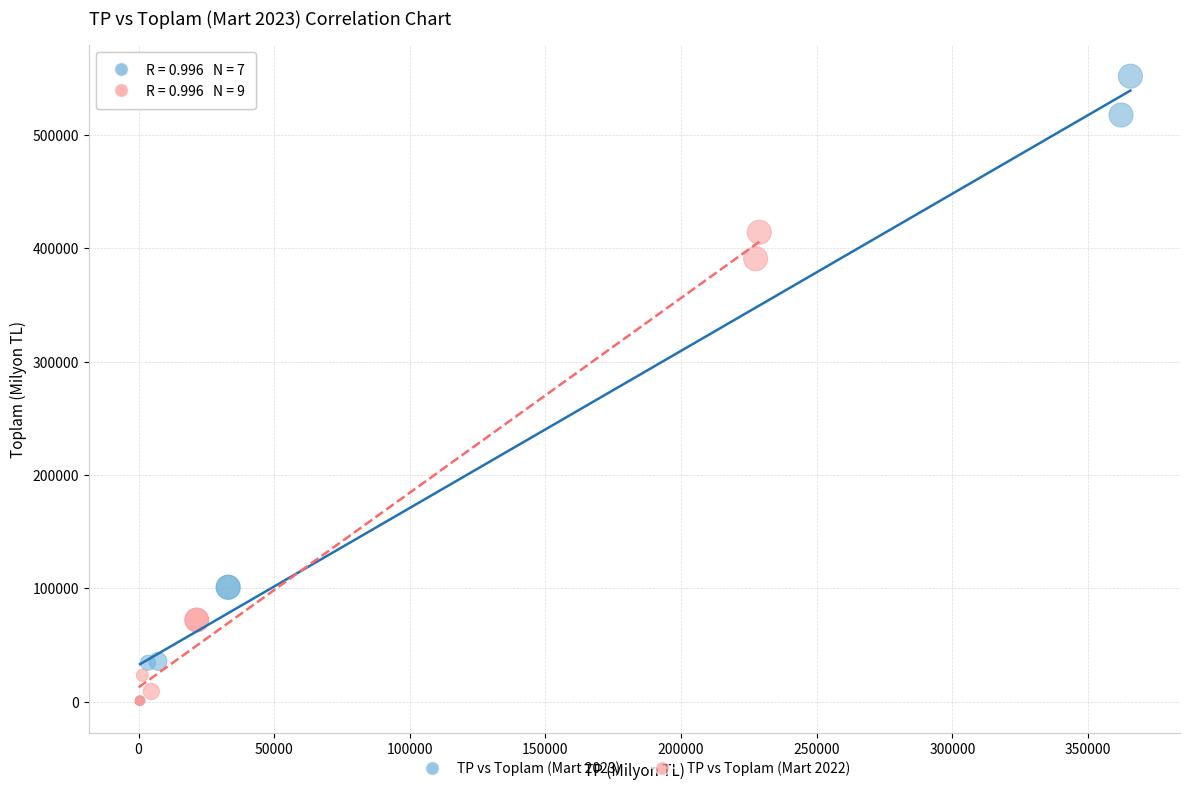

Which series contains the highest Y value?

TP vs Toplam (Mart 2023)